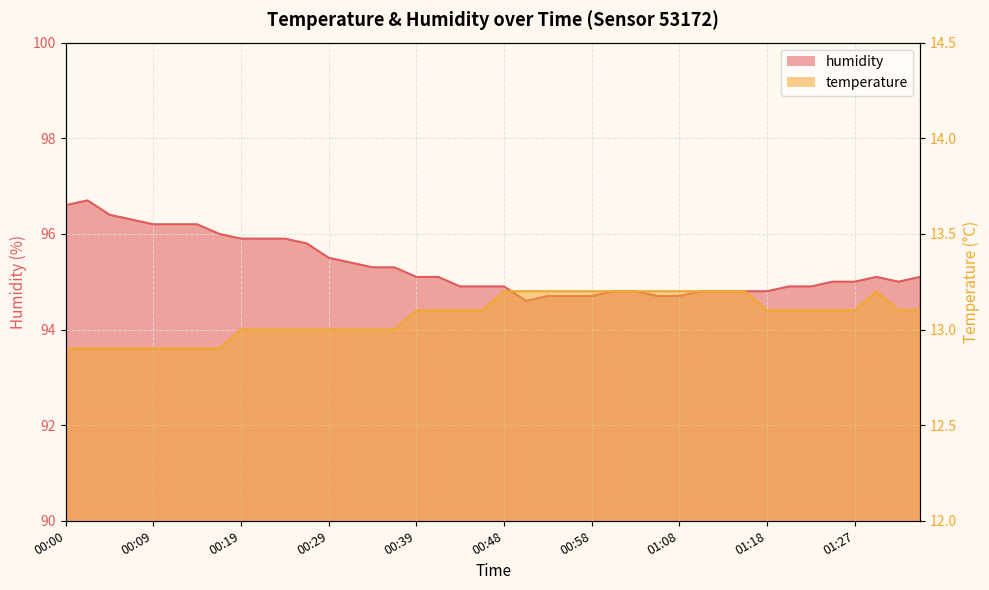

Reading left to right, list all the values displayed in this chart.

temperature: 00:00=12.9	00:02=12.9	00:04=12.9	00:07=12.9	00:09=12.9	00:12=12.9	00:14=12.9	00:17=12.9	00:19=13.0	00:21=13.0	00:24=13.0	00:26=13.0	00:29=13.0	00:31=13.0	00:34=13.0	00:36=13.0	00:39=13.1	00:41=13.1	00:44=13.1	00:46=13.1	00:48=13.2	00:51=13.2	00:53=13.2	00:56=13.2	00:58=13.2	01:01=13.2	01:03=13.2	01:05=13.2	01:08=13.2	01:10=13.2	01:13=13.2	01:15=13.2	01:18=13.1	01:20=13.1	01:22=13.1	01:25=13.1	01:27=13.1	01:30=13.2	01:32=13.1	01:35=13.1
humidity: 00:00=96.6	00:02=96.7	00:04=96.4	00:07=96.3	00:09=96.2	00:12=96.2	00:14=96.2	00:17=96.0	00:19=95.9	00:21=95.9	00:24=95.9	00:26=95.8	00:29=95.5	00:31=95.4	00:34=95.3	00:36=95.3	00:39=95.1	00:41=95.1	00:44=94.9	00:46=94.9	00:48=94.9	00:51=94.6	00:53=94.7	00:56=94.7	00:58=94.7	01:01=94.8	01:03=94.8	01:05=94.7	01:08=94.7	01:10=94.8	01:13=94.8	01:15=94.8	01:18=94.8	01:20=94.9	01:22=94.9	01:25=95.0	01:27=95.0	01:30=95.1	01:32=95.0	01:35=95.1